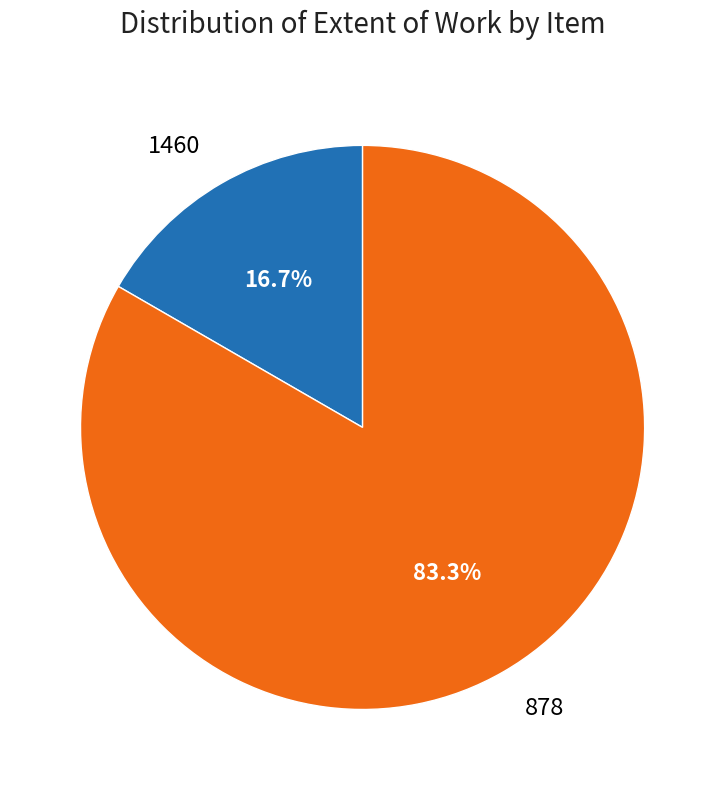

To the nearest percent, what portion does 878 represent?

83%